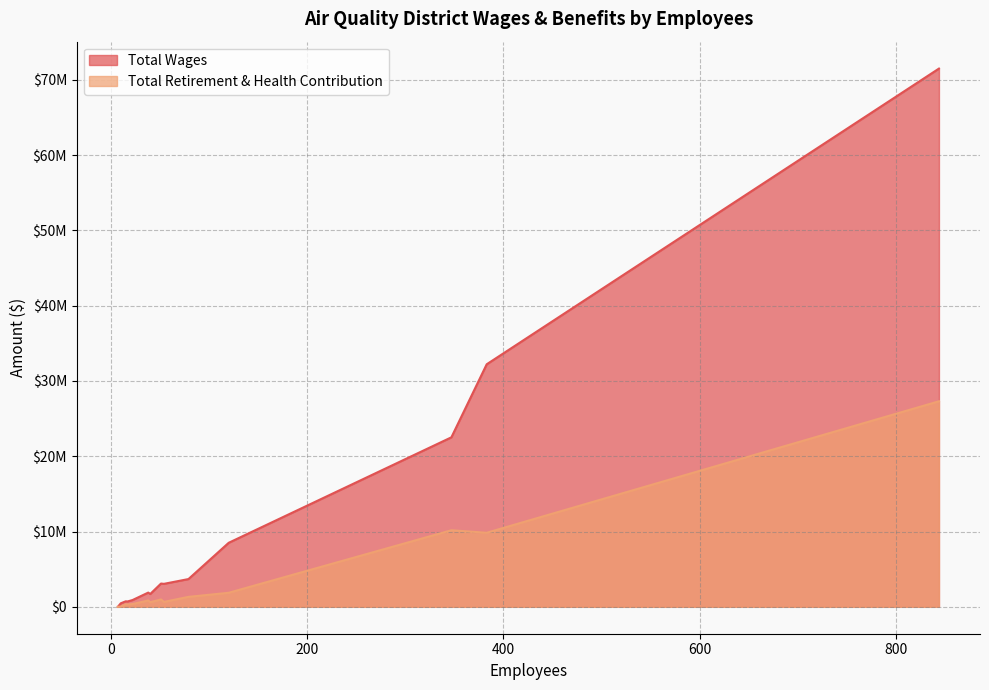

How many distinct data groups are displayed?

2